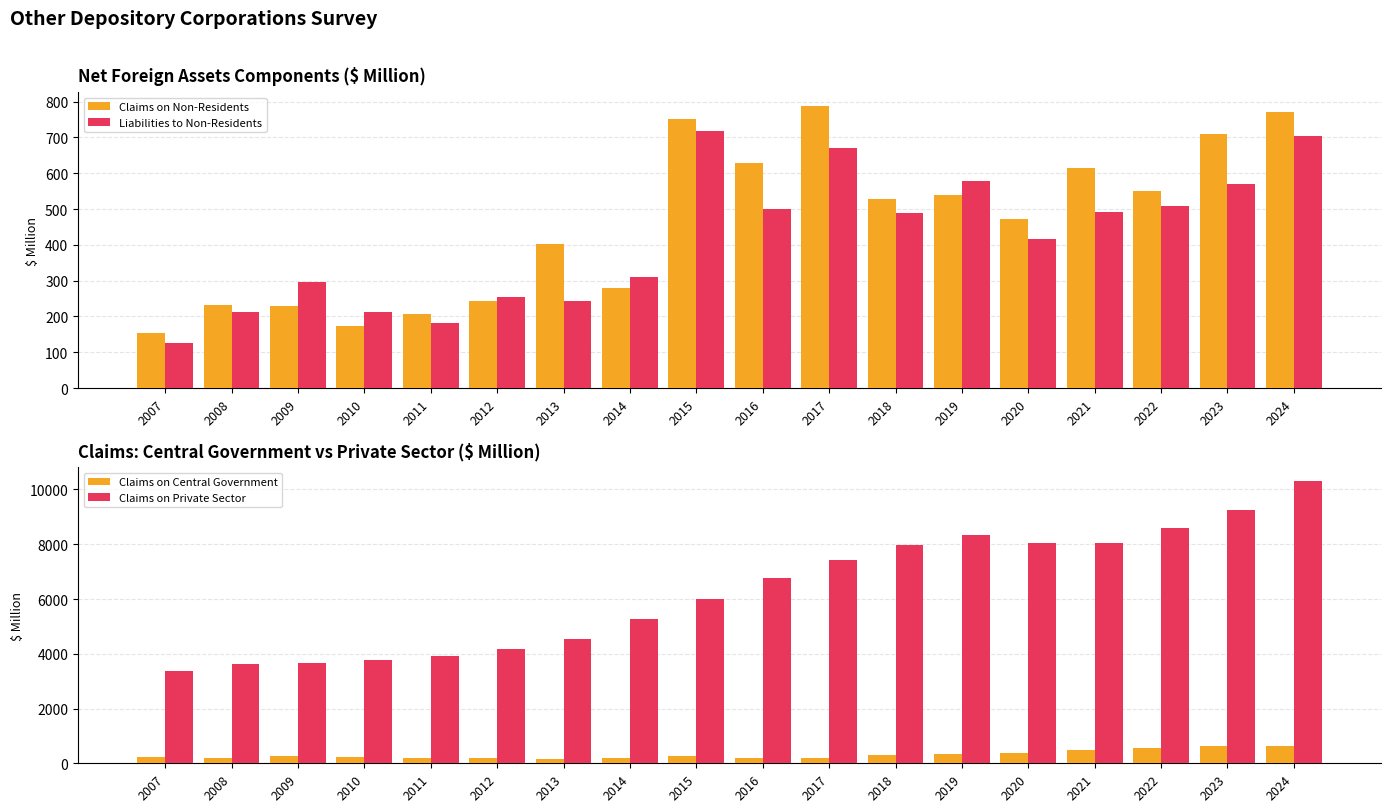

What is the average value of the Claims on Private Sector series?

6280.8